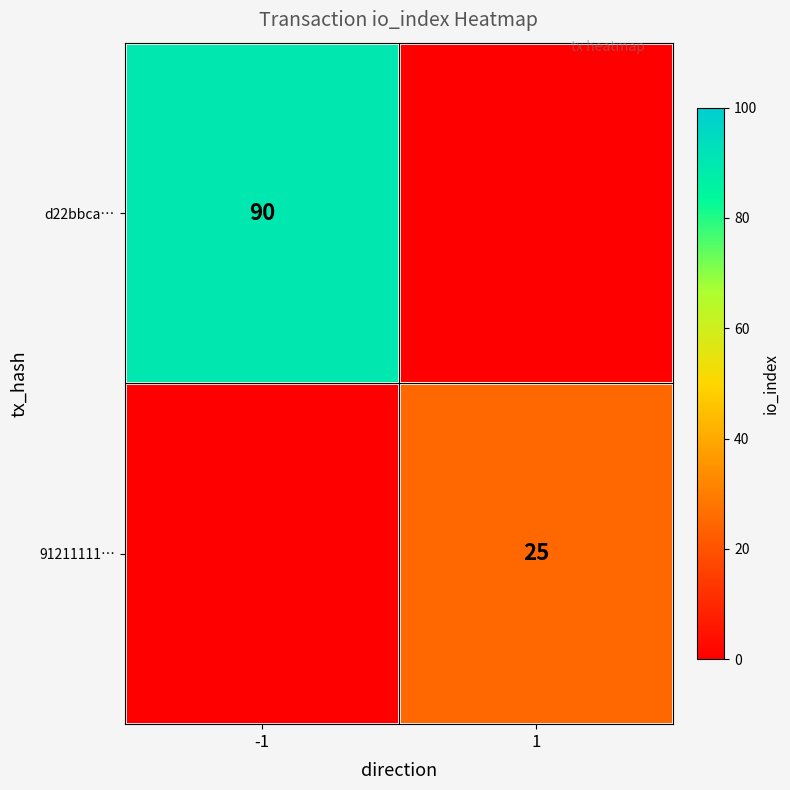

What is the maximum value shown in the chart?

90